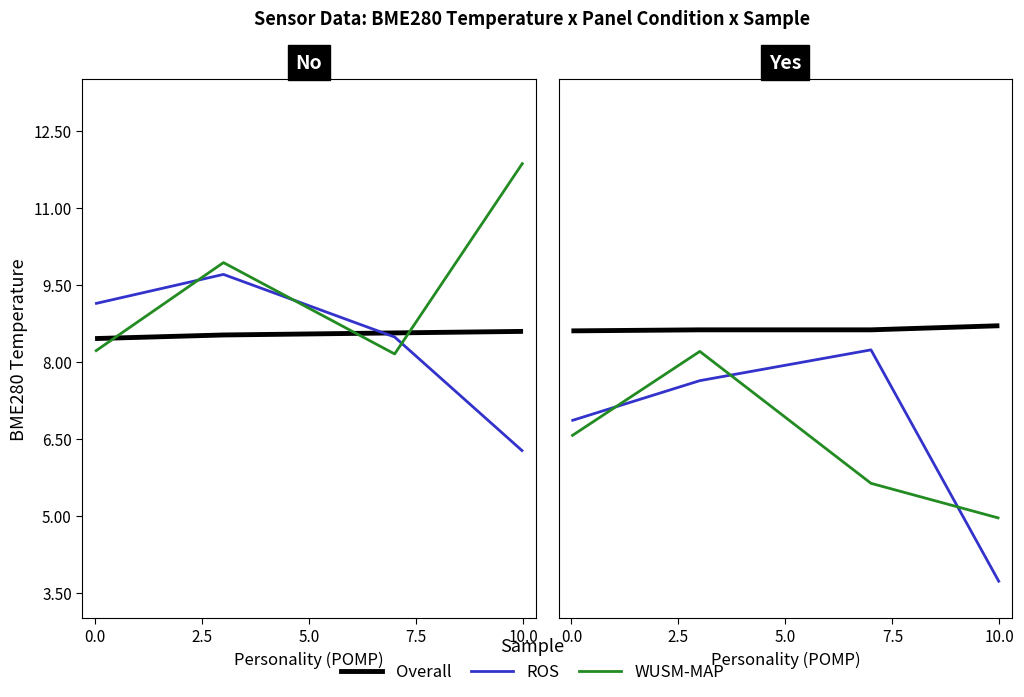

Between 2.5 and 5.0, which series saw the biggest shift?

WUSM-MAP